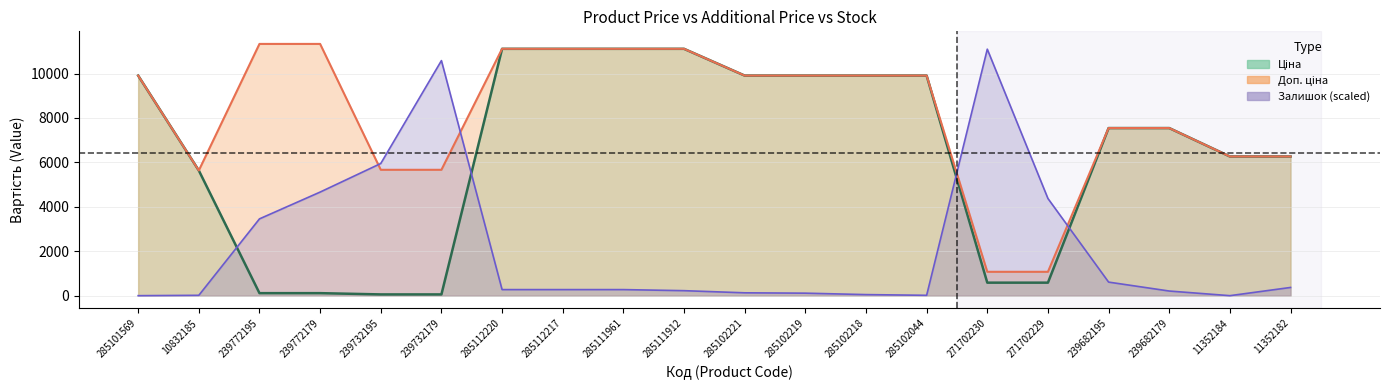

What is the sum of all Доп. ціна values?

163408.8